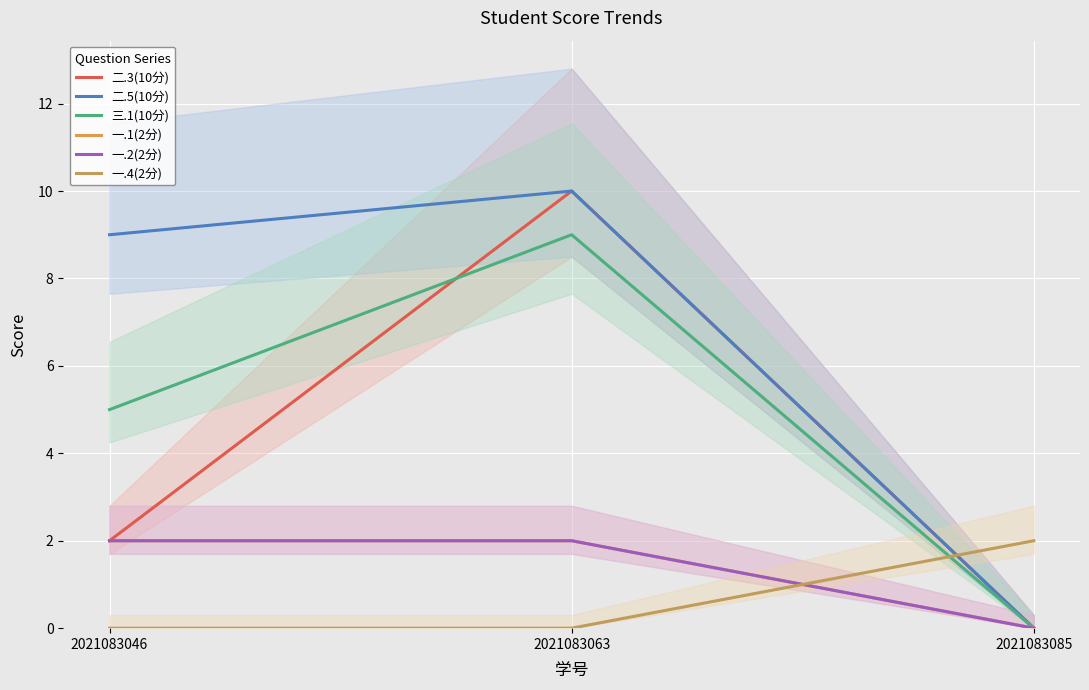

Is this an area chart (filled region under the line)?

No